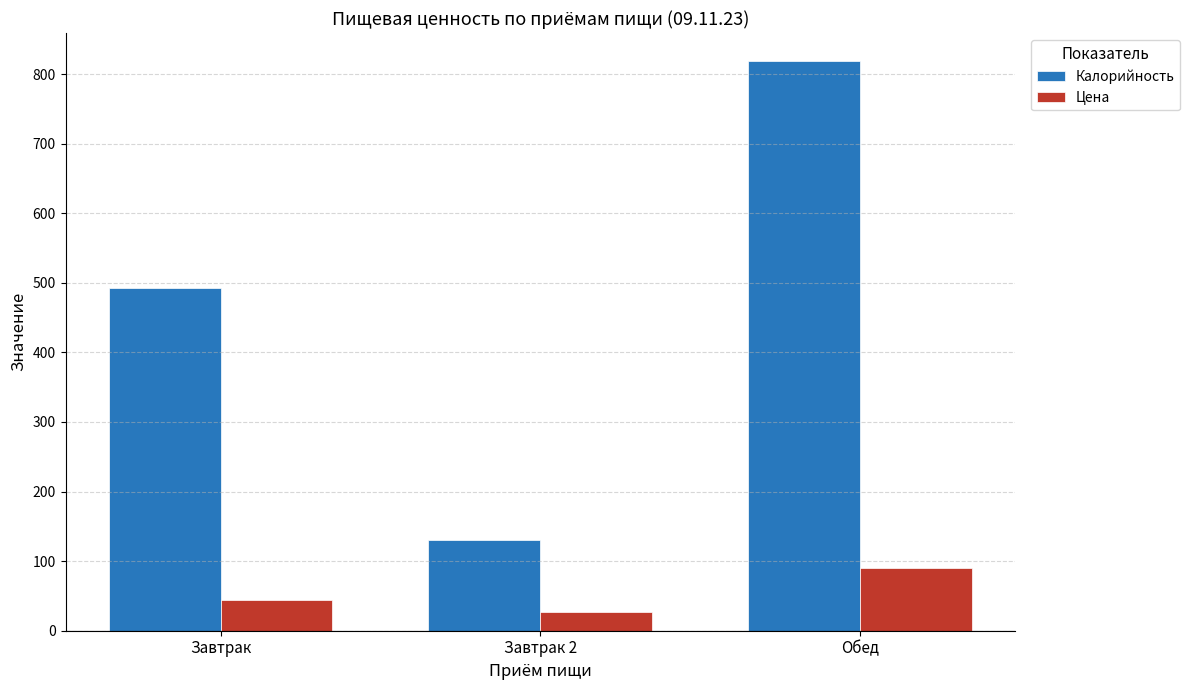

Is it true that Калорийность equals 33.6 at Завтрак 2?

False